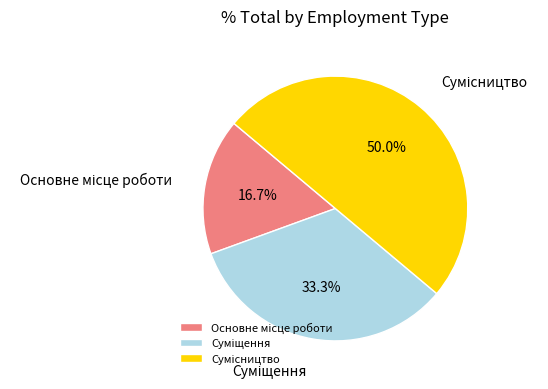

Is there a majority slice in this chart?

No